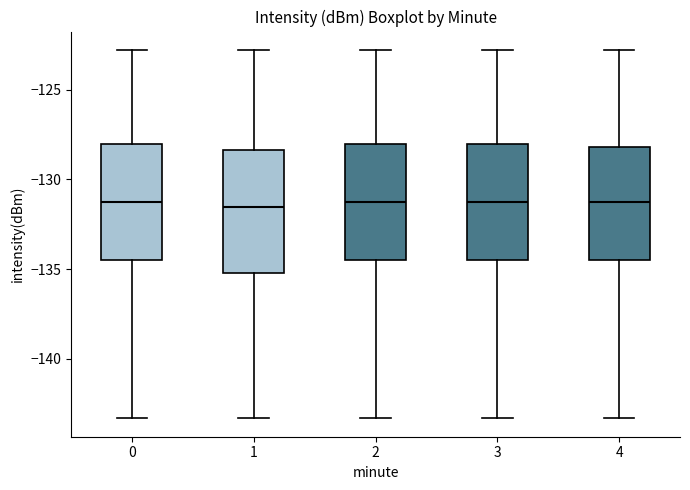

Reading left to right, read every box against the y-axis: the position of its median line, the range the box covers, and the ends of its whiskers. The values are not printed on the chart, so give them approximately, as read against the axis.

0: median -131.5, box -134.5 to -128.0, whiskers -143.5 to -123.0
1: median -131.5, box -135.0 to -128.5, whiskers -143.5 to -123.0
2: median -131.5, box -134.5 to -128.0, whiskers -143.5 to -123.0
3: median -131.5, box -134.5 to -128.0, whiskers -143.5 to -123.0
4: median -131.5, box -134.5 to -128.0, whiskers -143.5 to -123.0